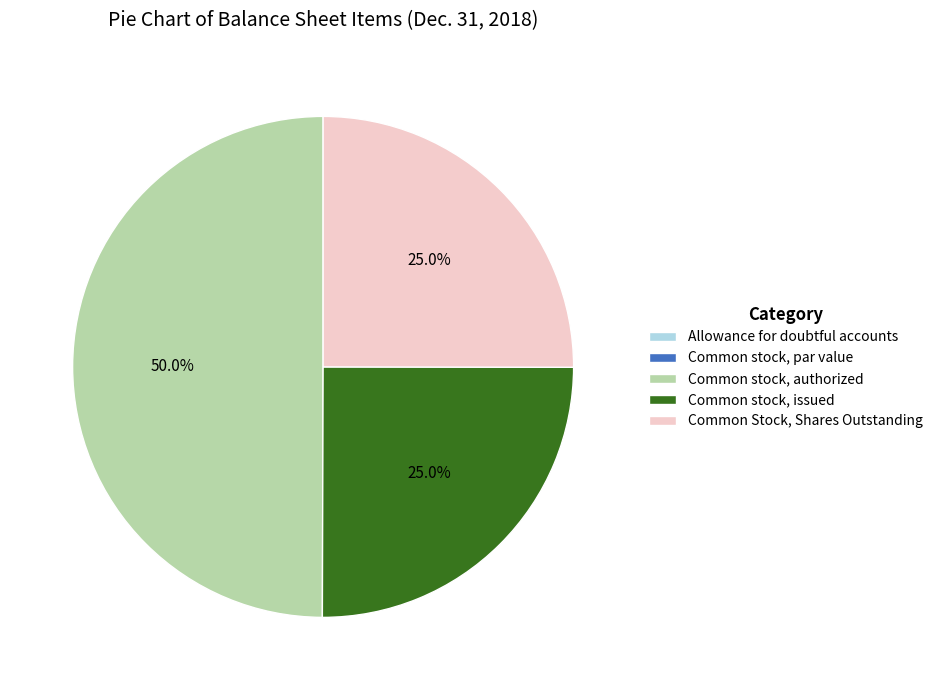

True or false: Common Stock, Shares Outstanding accounts for 25% of the total.

True